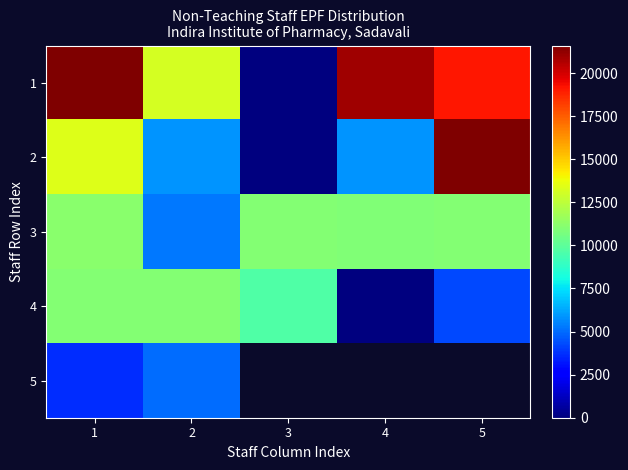

List the series in order of their peak value, lowest first.

5, 4, 3, 1, 2